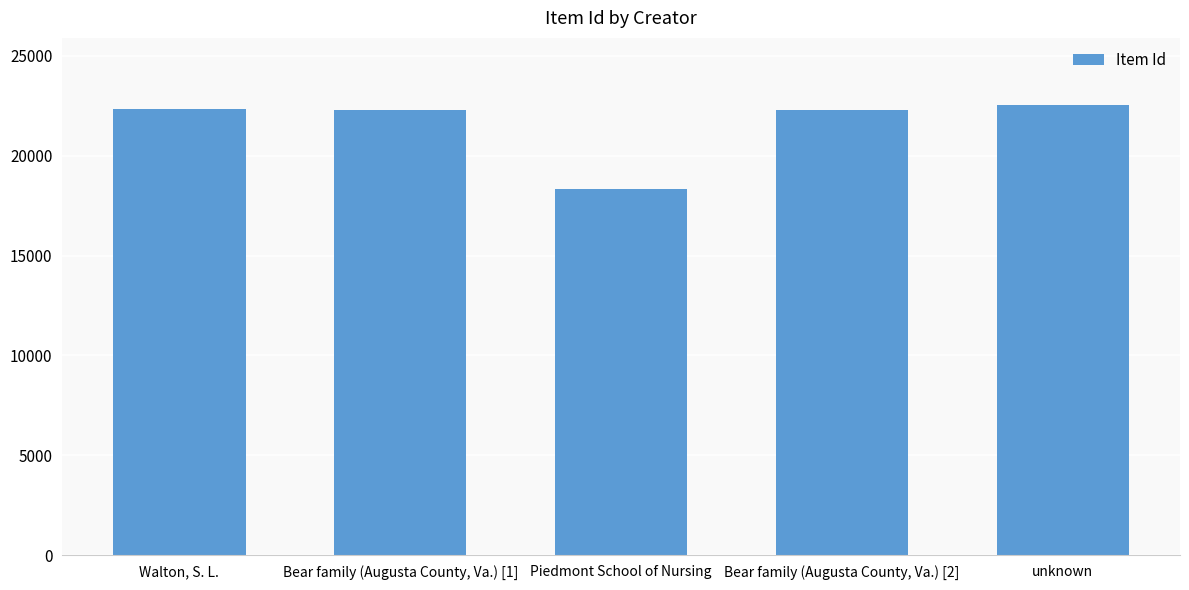

What is the smallest value displayed?

18314